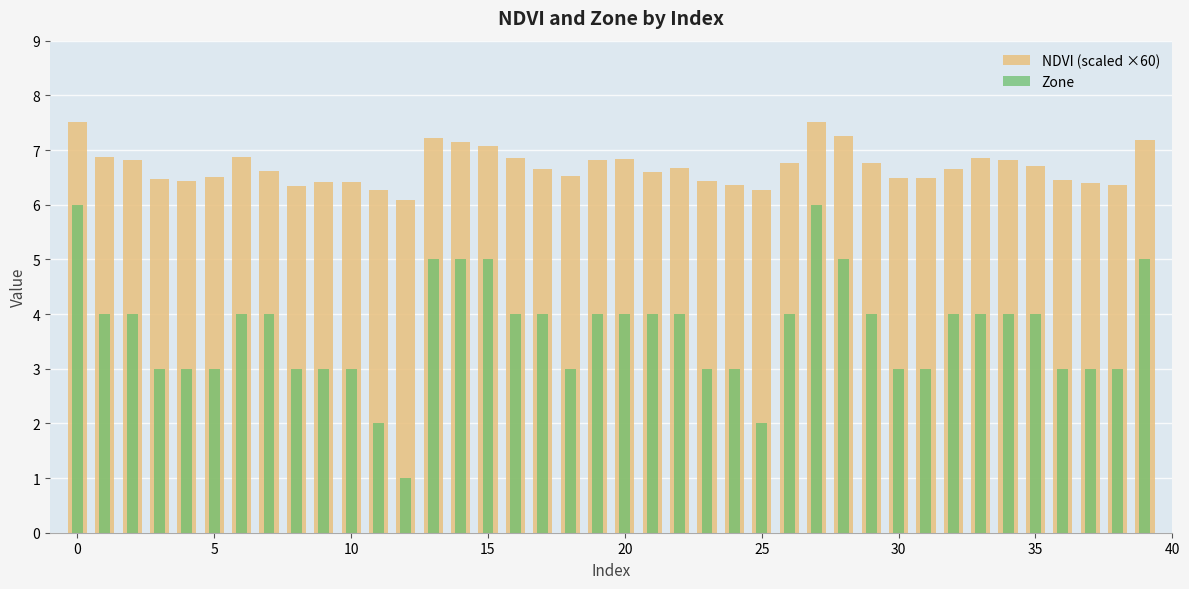

Reading right to left, extract all data points from this chart.

NDVI (scaled ×60): 7.2	6.4	6.4	6.4	6.7	6.8	6.8	6.7	6.5	6.5	6.8	7.3	7.5	6.8	6.3	6.4	6.4	6.7	6.6	6.8	6.8	6.5	6.7	6.8	7.1	7.1	7.2	6.1	6.3	6.4	6.4	6.3	6.6	6.9	6.5	6.4	6.5	6.8	6.9	7.5
Zone: 5.0	3.0	3.0	3.0	4.0	4.0	4.0	4.0	3.0	3.0	4.0	5.0	6.0	4.0	2.0	3.0	3.0	4.0	4.0	4.0	4.0	3.0	4.0	4.0	5.0	5.0	5.0	1.0	2.0	3.0	3.0	3.0	4.0	4.0	3.0	3.0	3.0	4.0	4.0	6.0